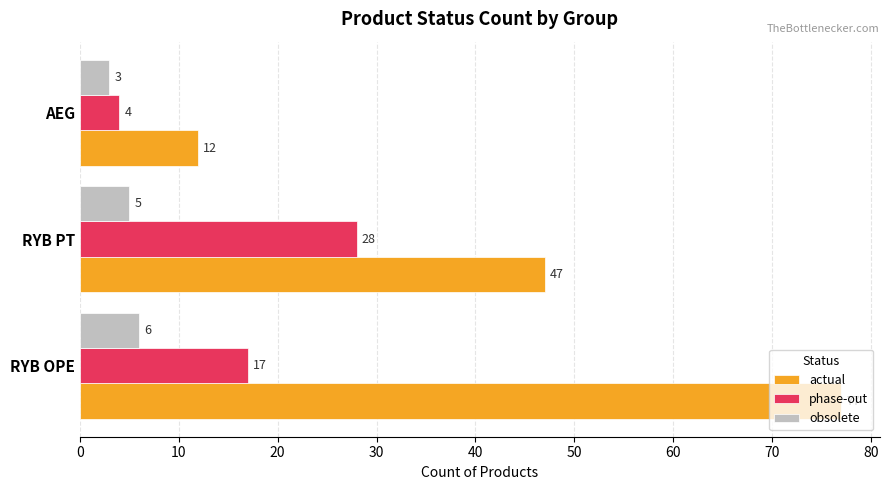

Count the actual values in the range 12 to 77.

3